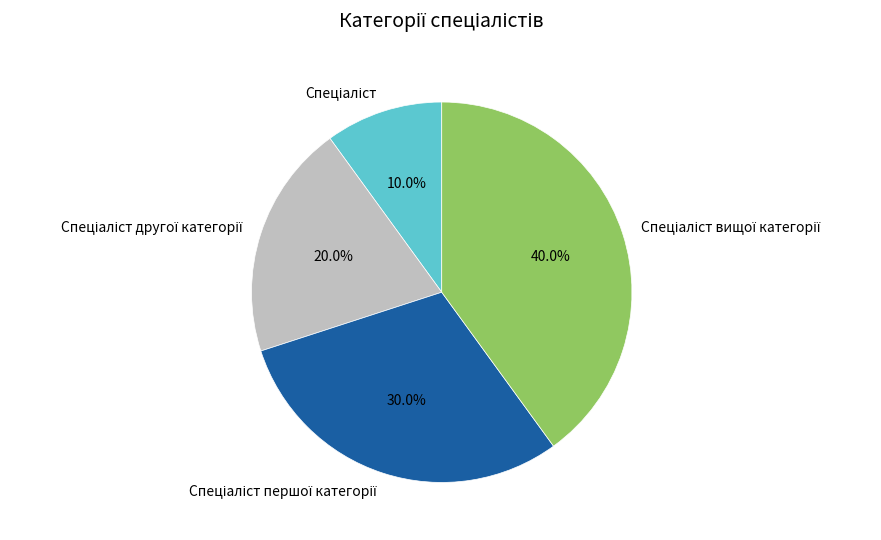

Is there any slice that represents more than half of the pie?

No